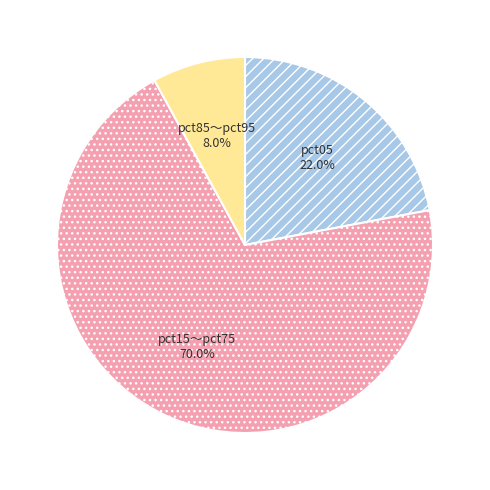

Which has a higher value, pct85〜pct95 or pct05?

pct05